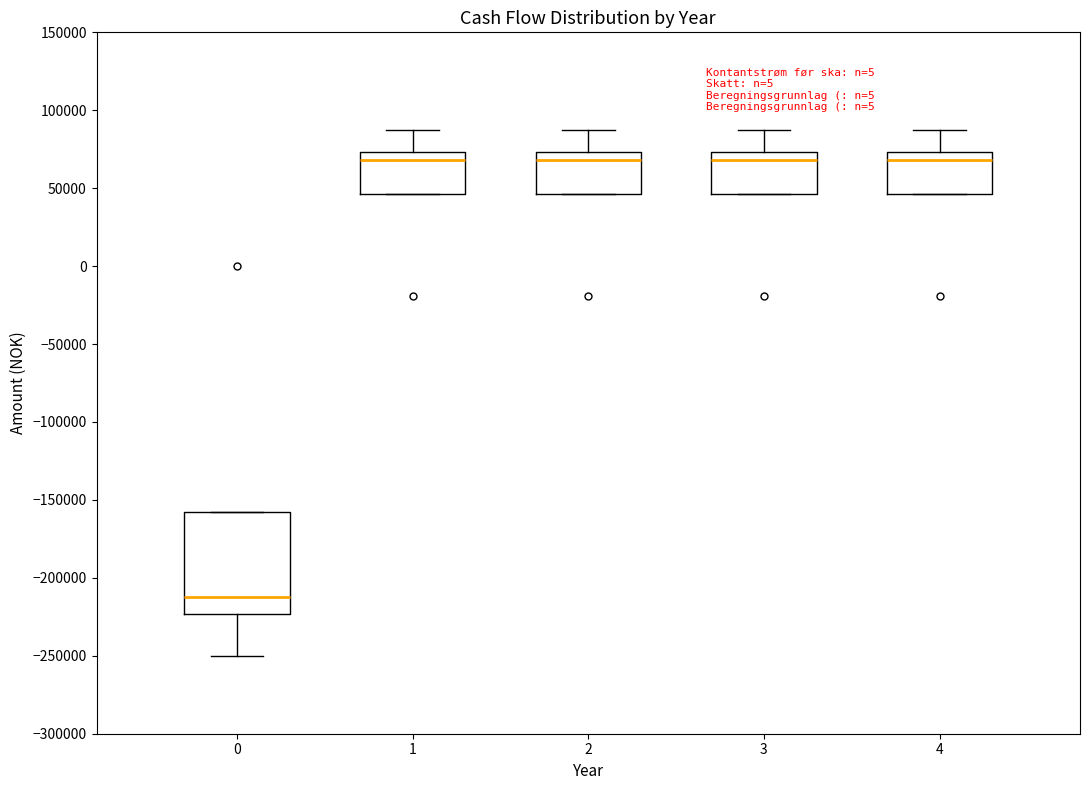

Reading left to right, read every box against the y-axis: the position of its median line, the range the box covers, and the ends of its whiskers. The values are not printed on the chart, so give them approximately, as read against the axis.

0: median -210000, box -225000 to -160000, whiskers -250000 to -160000
1: median 70000, box 45000 to 75000, whiskers 45000 to 90000
2: median 70000, box 45000 to 75000, whiskers 45000 to 90000
3: median 70000, box 45000 to 75000, whiskers 45000 to 90000
4: median 70000, box 45000 to 75000, whiskers 45000 to 90000